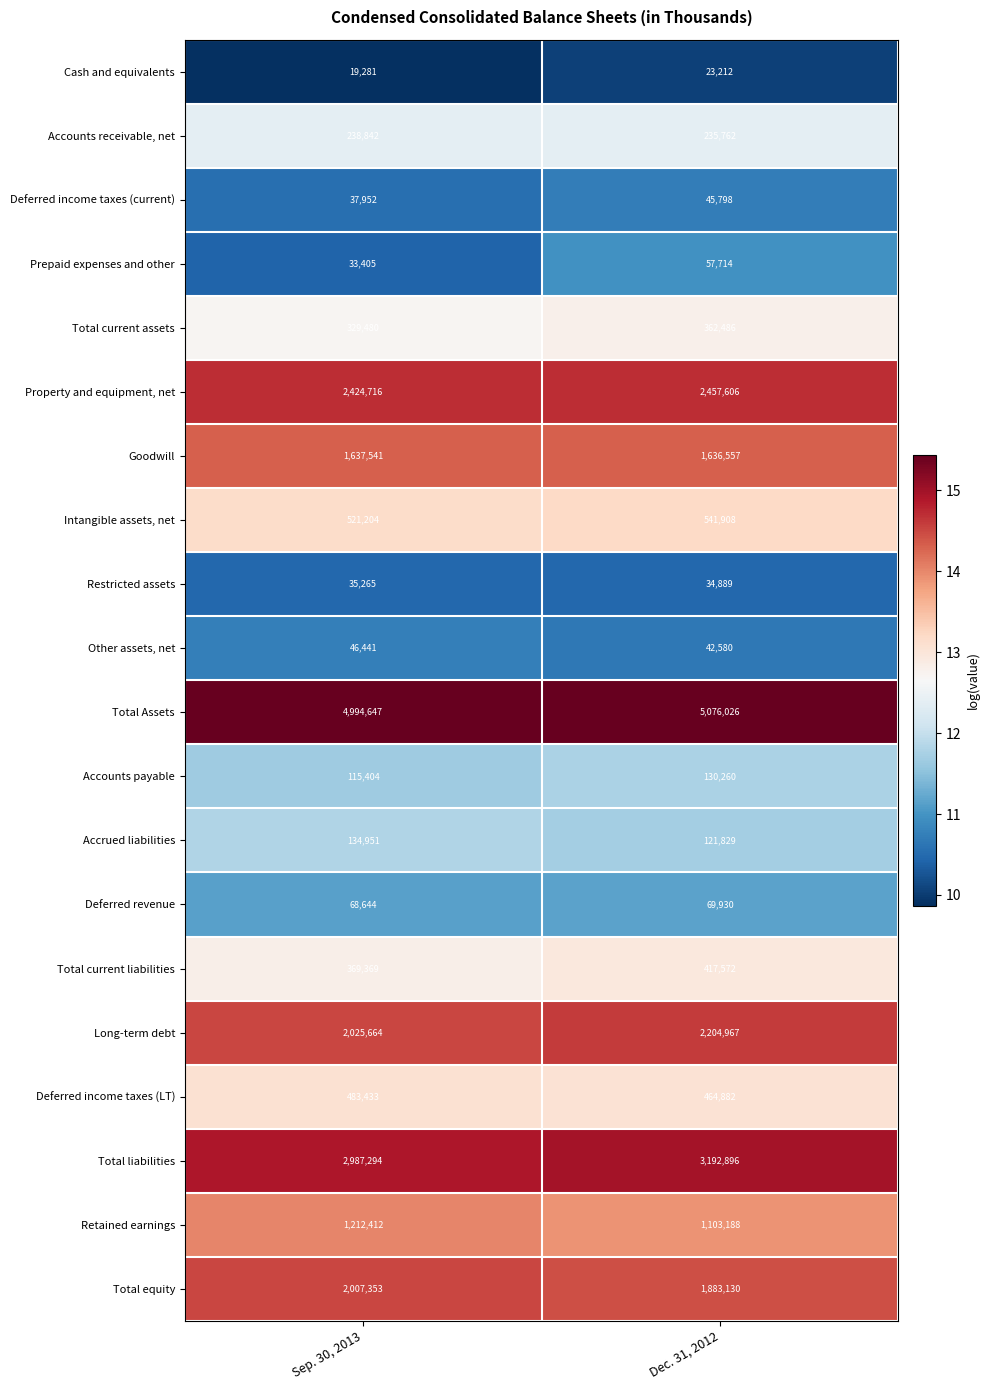

What is the difference between the maximum and minimum values in the Total equity series?

124223